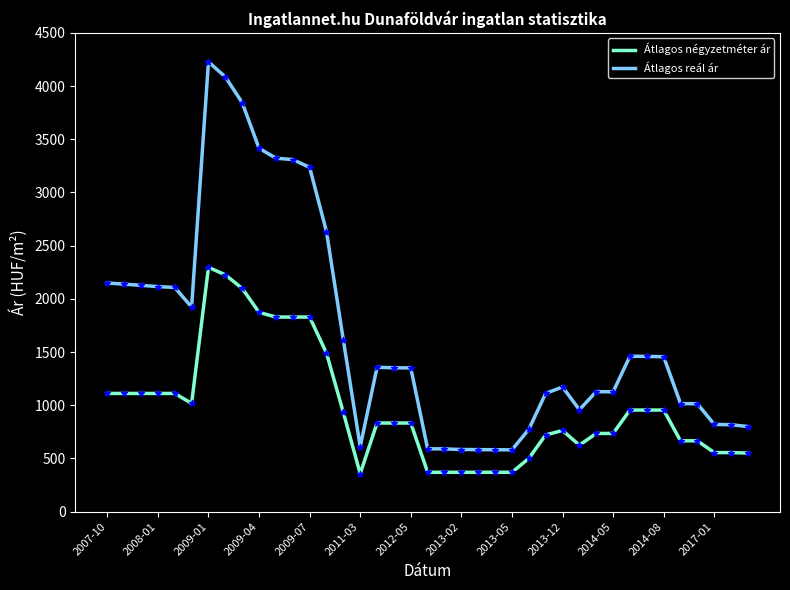

Which series has the largest total across all categories?

Átlagos reál ár